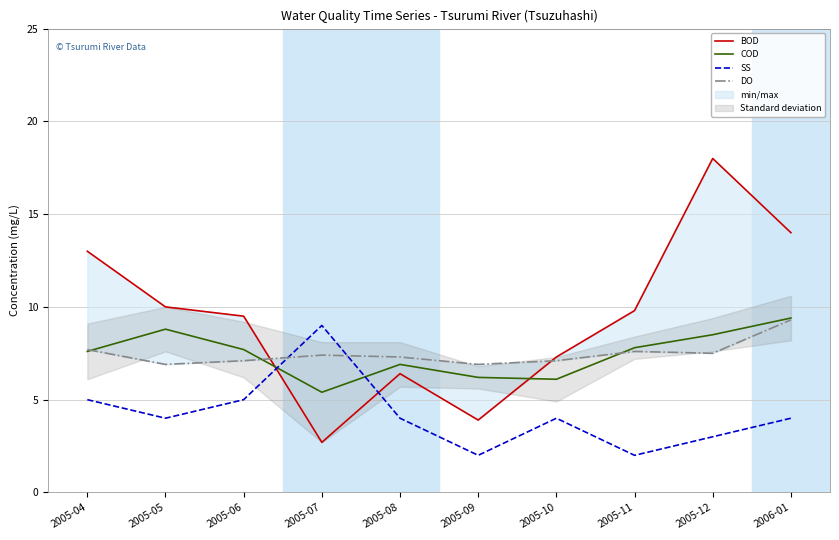

At which category does the chart reach its minimum across all series?

2005-09